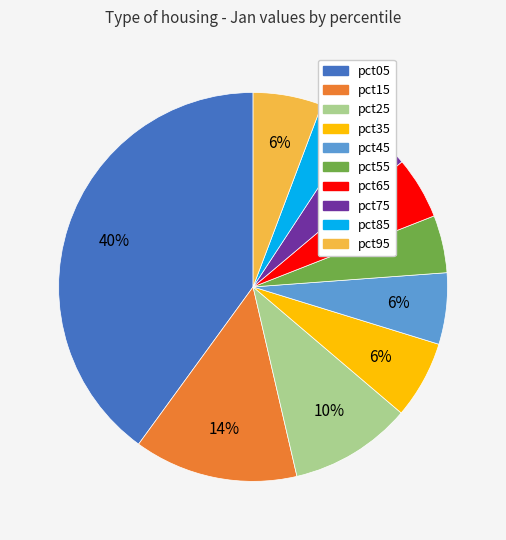

Is there a majority slice in this chart?

No